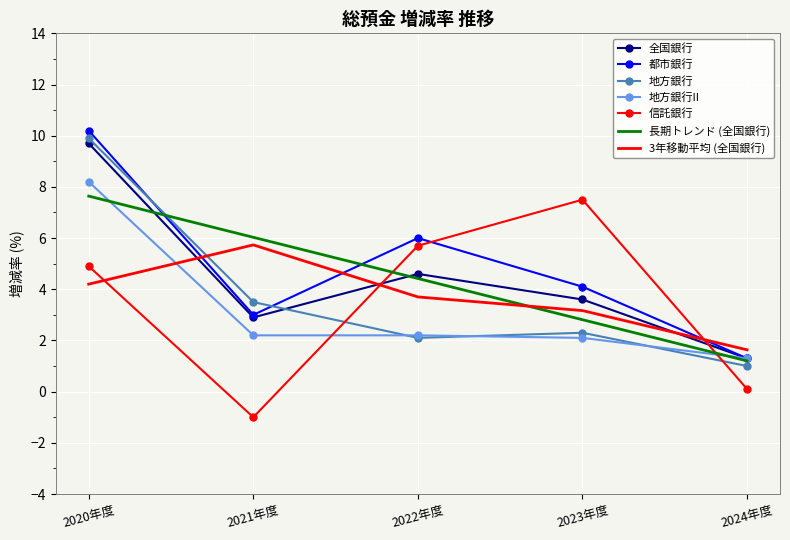

At which label does 都市銀行 reach its peak?

2020年度